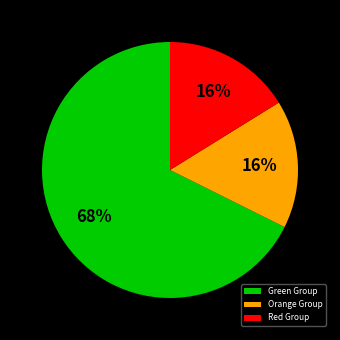

Approximately how many times larger is the value at Green Group compared to Red Group?

4.2